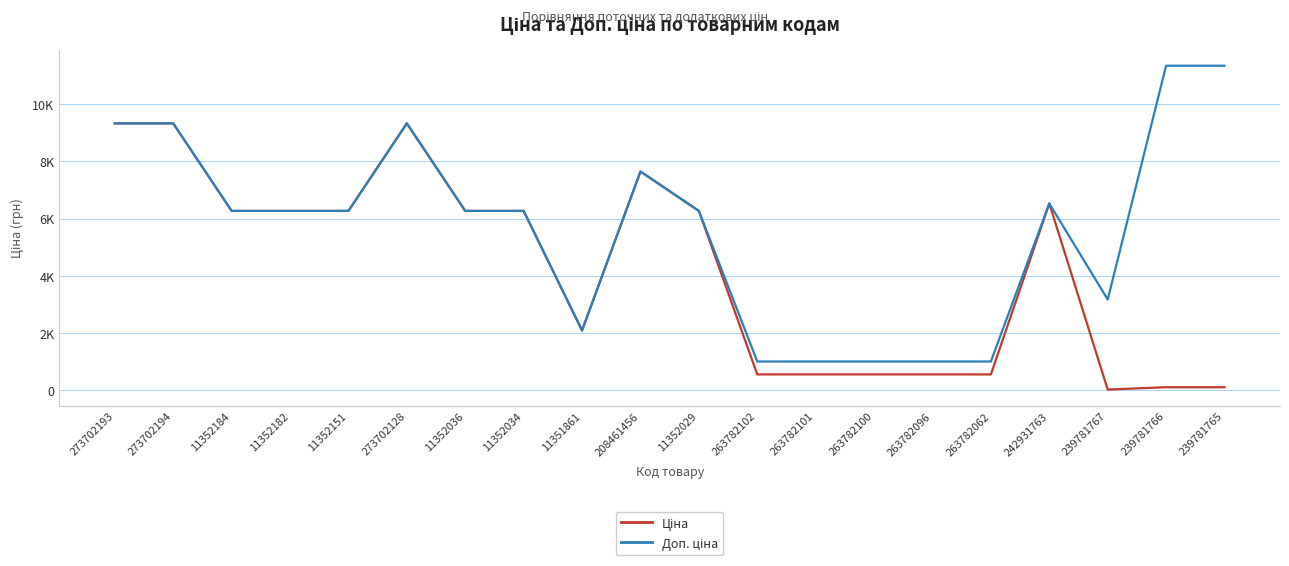

Reading left to right, transcribe all the data shown in this chart.

Ціна: 273702193=9321.4	273702194=9321.4	11352184=6266.7	11352182=6266.7	11352151=6266.7	273702128=9321.4	11352036=6266.7	11352034=6266.7	11351861=2094.3	208461456=7641.9	11352029=6266.7	263782102=560.2	263782101=560.2	263782100=560.2	263782096=560.2	263782062=560.2	242931763=6525.0	239781767=31.7	239781766=113.3	239781765=113.3
Доп. ціна: 273702193=9321.4	273702194=9321.4	11352184=6266.7	11352182=6266.7	11352151=6266.7	273702128=9321.4	11352036=6266.7	11352034=6266.7	11351861=2094.0	208461456=7641.9	11352029=6266.7	263782102=1011.0	263782101=1011.0	263782100=1011.0	263782096=1011.0	263782062=1011.0	242931763=6525.0	239781767=3174.0	239781766=11334.0	239781765=11334.0